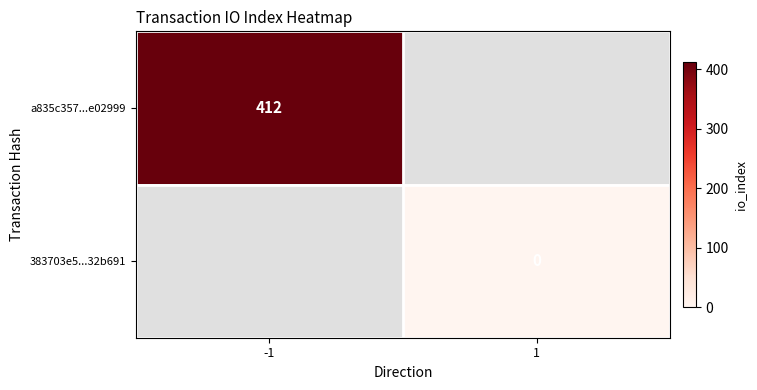

Is the value of a835c357...e02999 at 1 greater than the value of 383703e5...32b691 at 1?

No